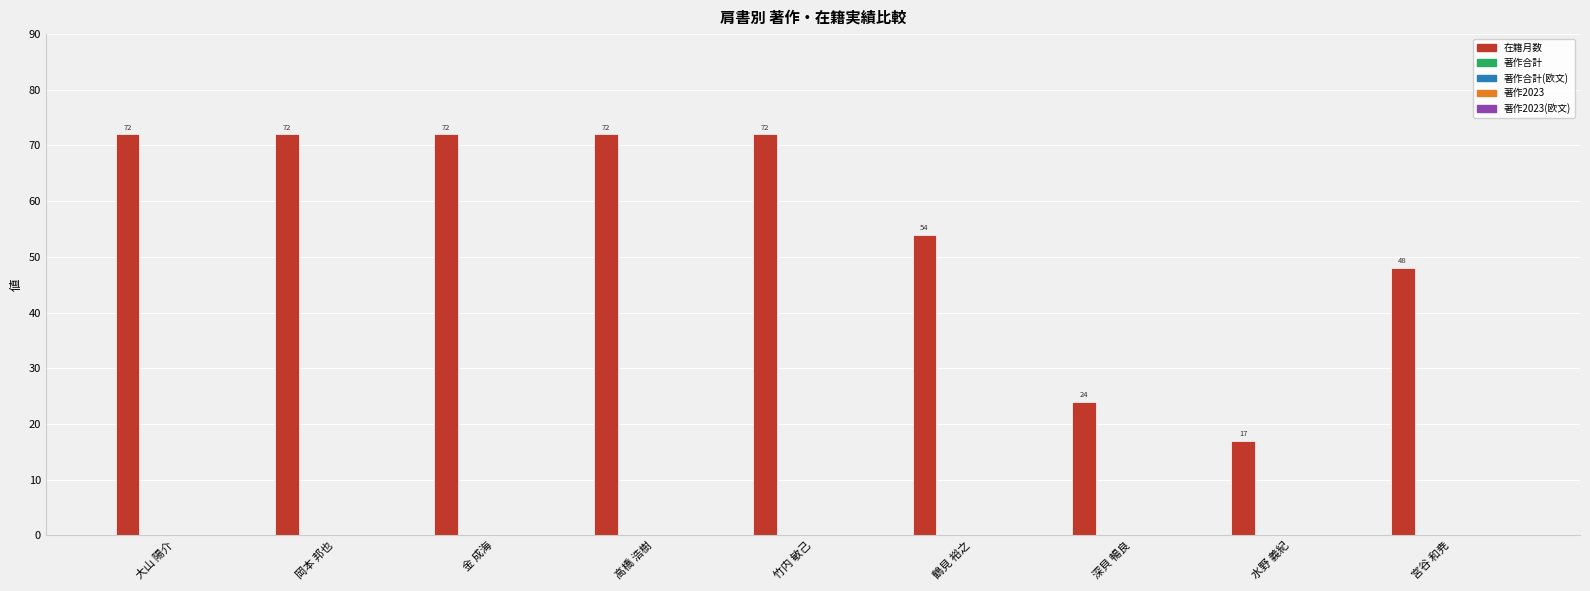

What is the average value?

56